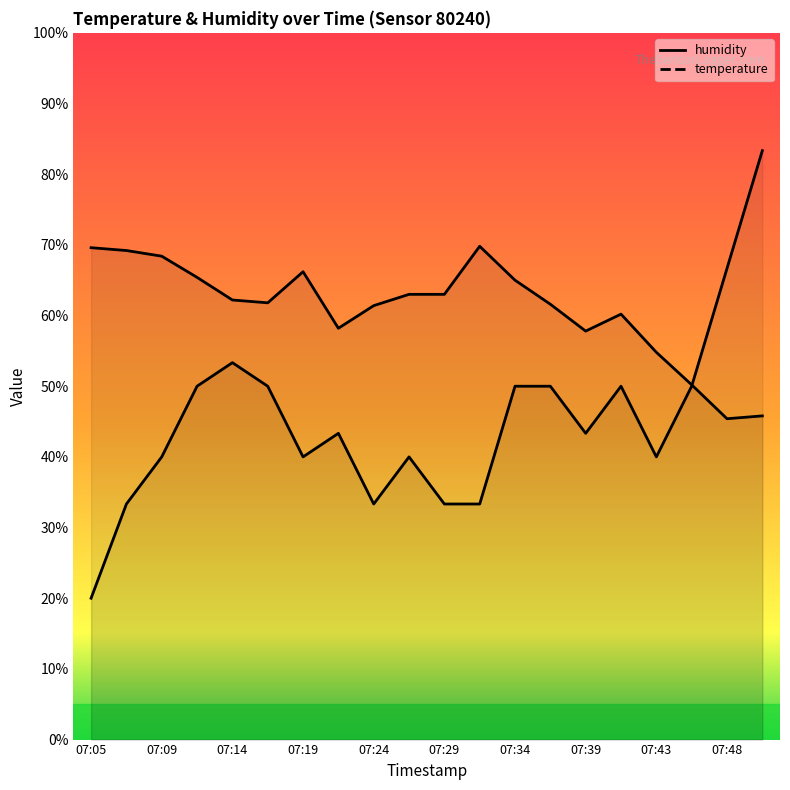

True or false: humidity has a value of 22.8 at 07:12.

False